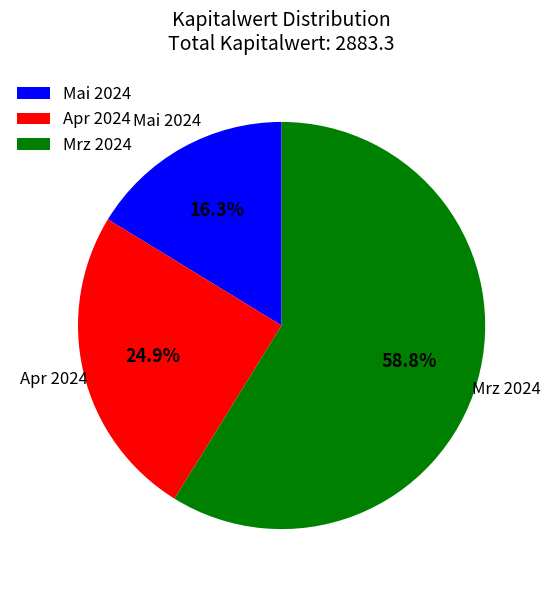

Do Apr 2024 and Mrz 2024 together represent more than half of the pie?

Yes